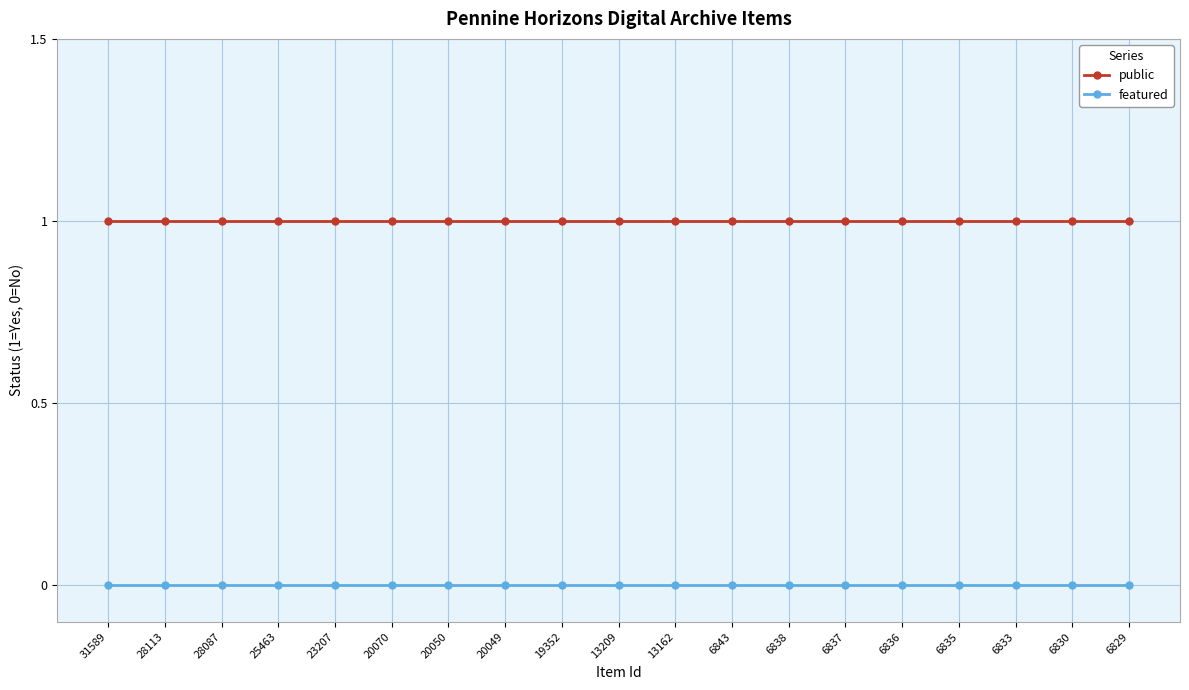

At how many categories does at least one series exceed 0?

19